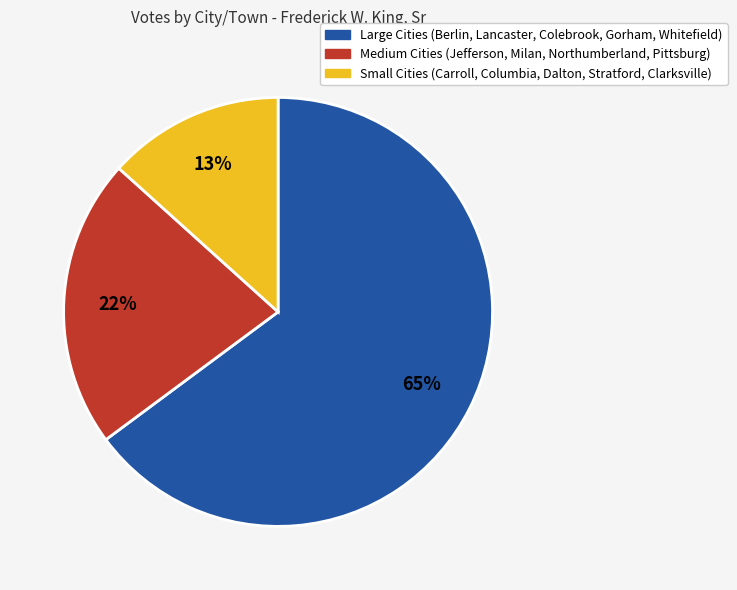

Does any single category account for the majority?

Yes